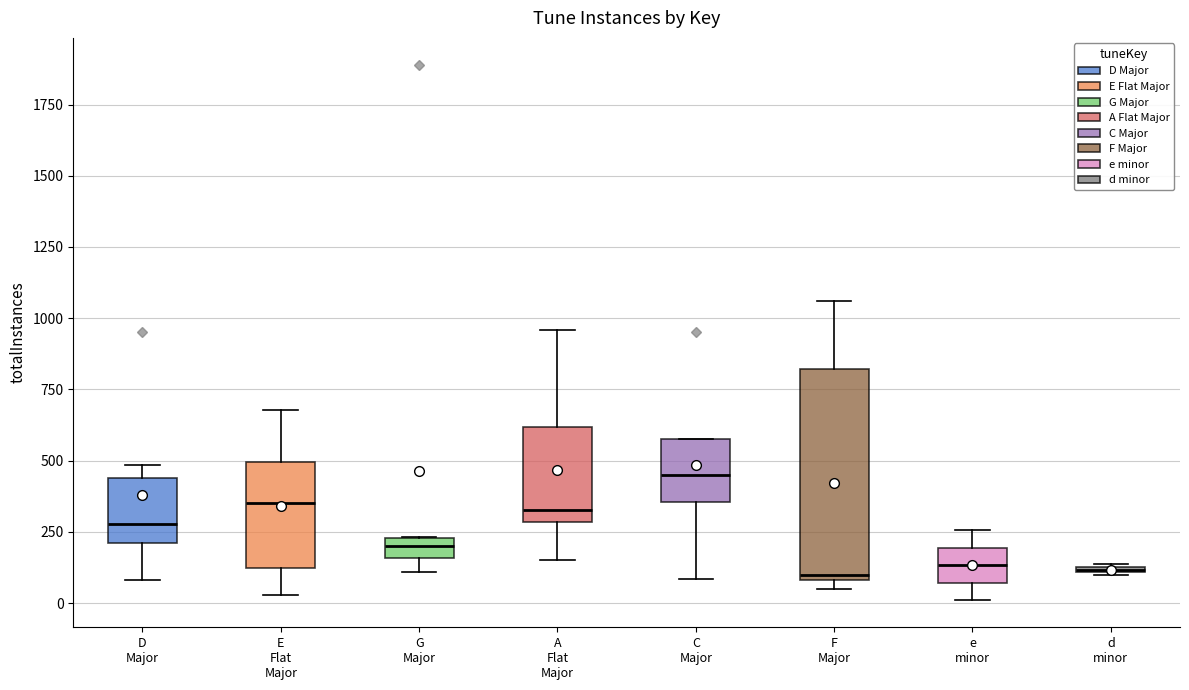

Where does the lower whisker of the box for D Major end on the y-axis? The values are not printed on the chart, so give them approximately, as read against the axis.

100